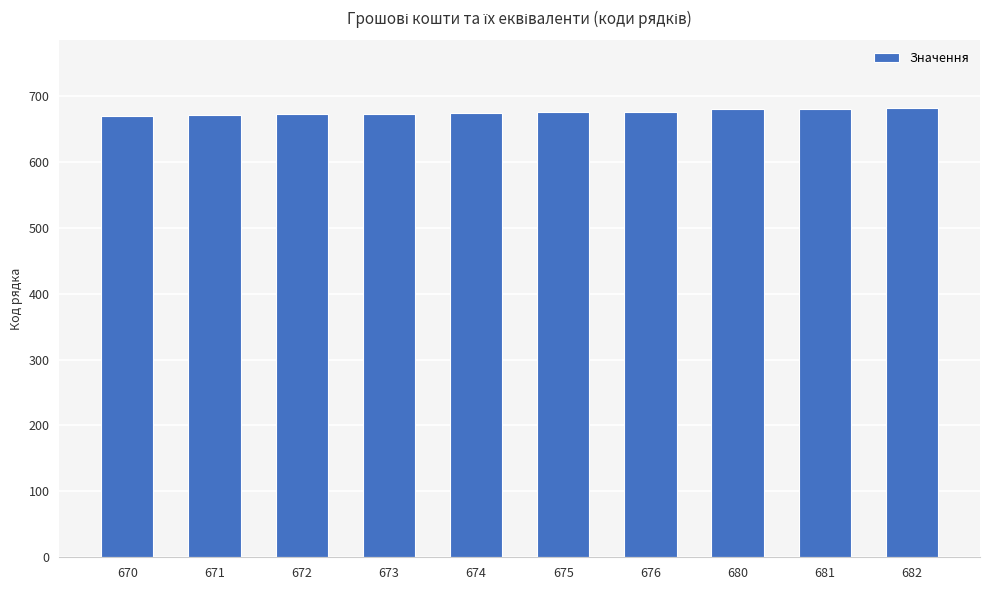

The value at 680 is 1046. True or false?

False